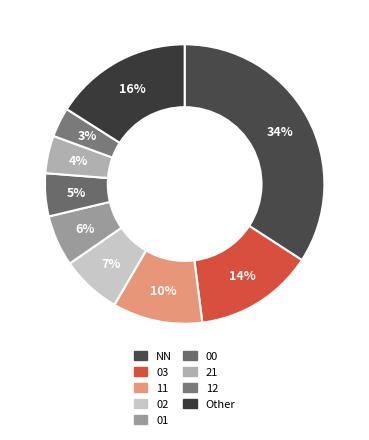

To the nearest percent, what percentage of the pie is 02?

7%